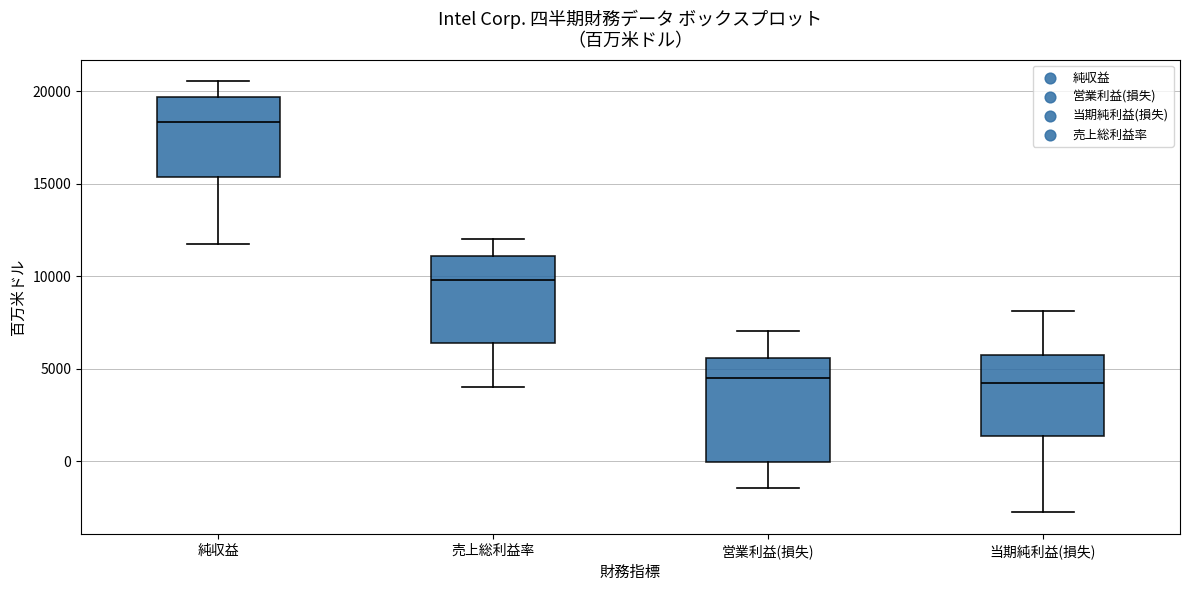

Comparing the boxes themselves (not the whiskers), which one is the tallest?

営業利益(損失)